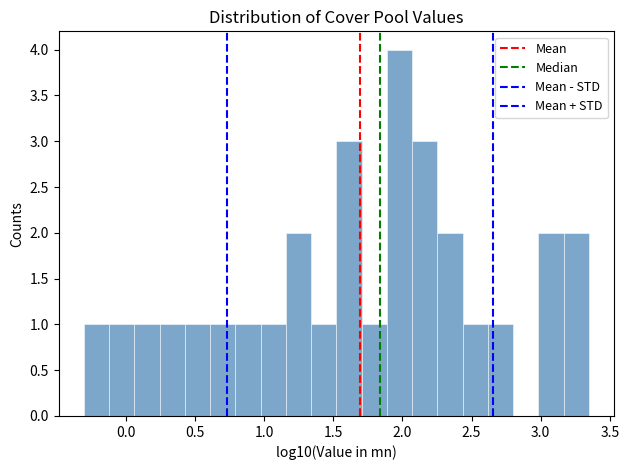

Around what value on the x-axis is the tallest bar? Give the approximate position of its centre, as read against the axis.

2.00